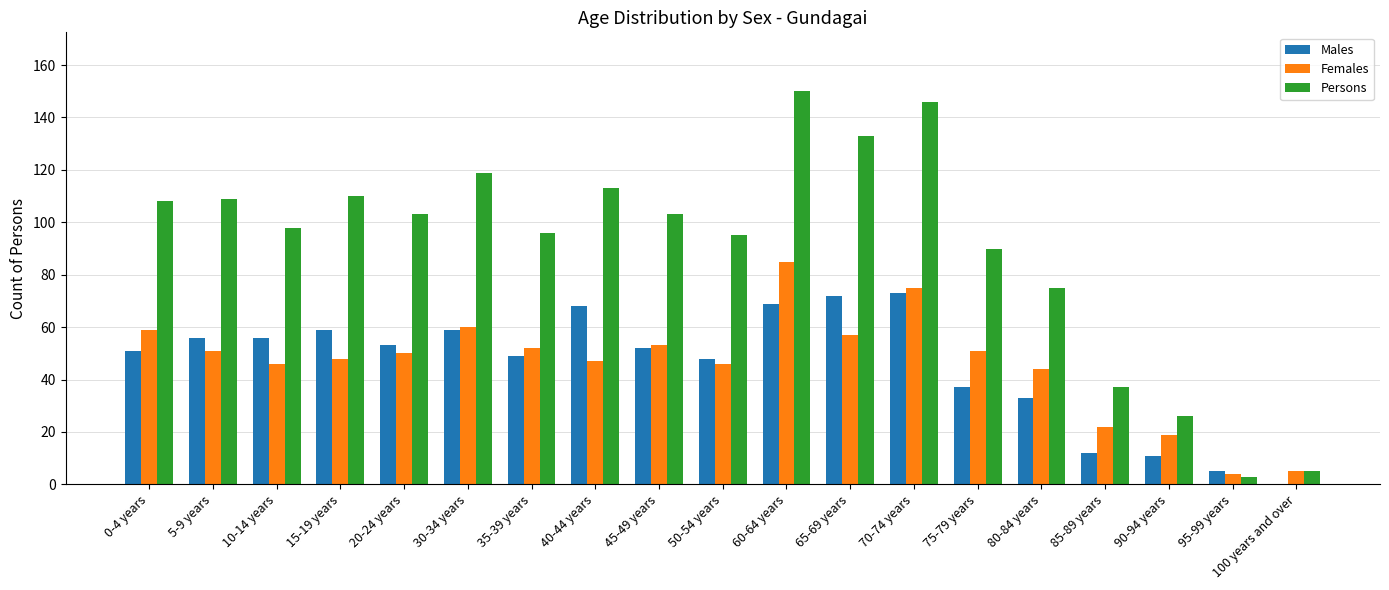

Is it true that Persons equals 129 at 75-79 years?

False